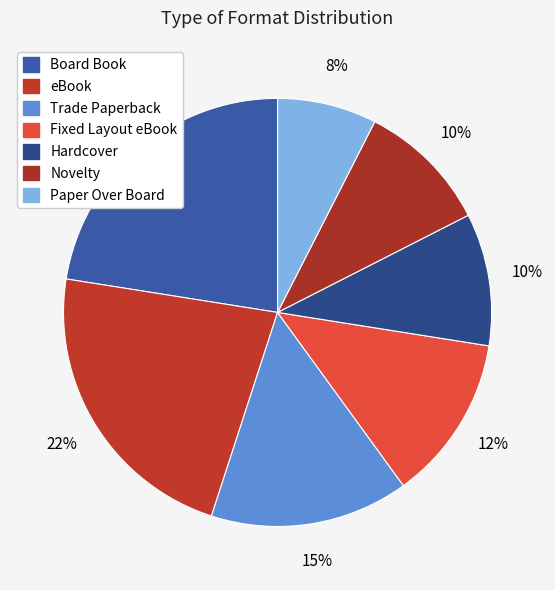

How many segments does this pie chart have?

7